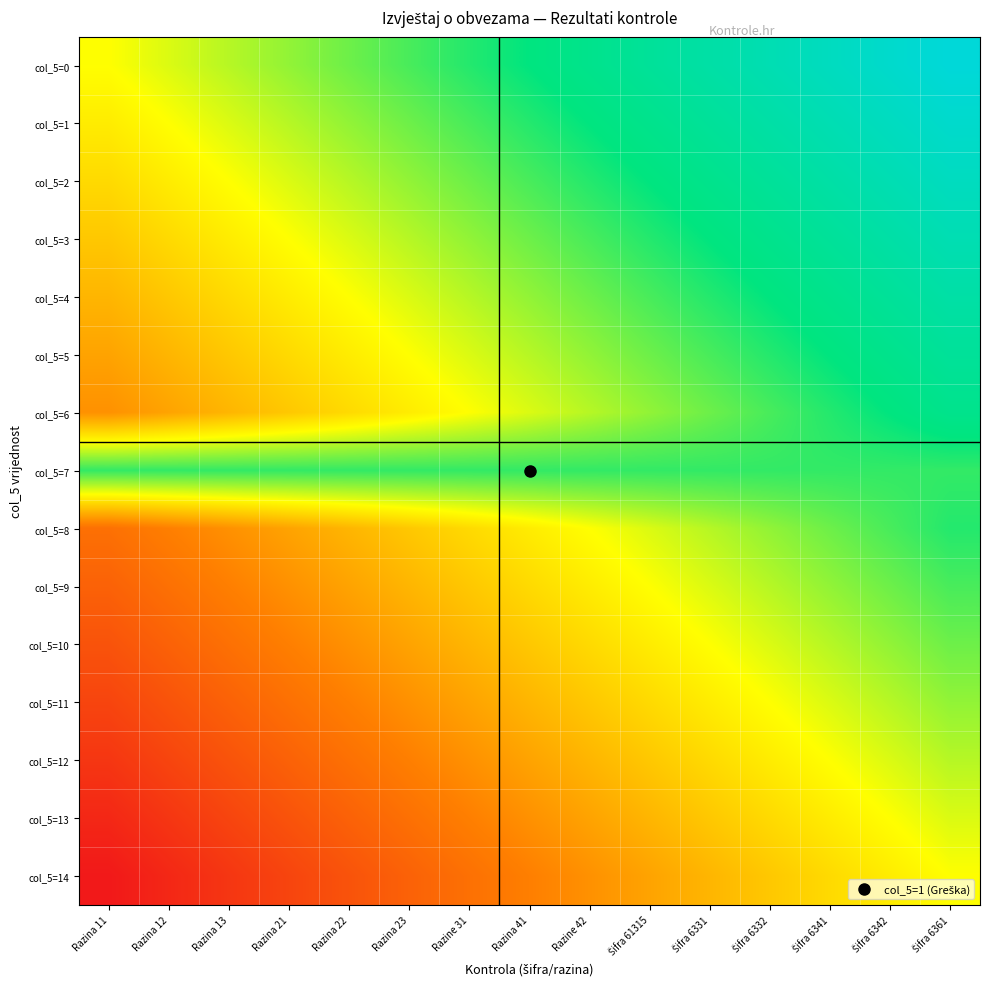

How many distinct data groups are displayed?

15